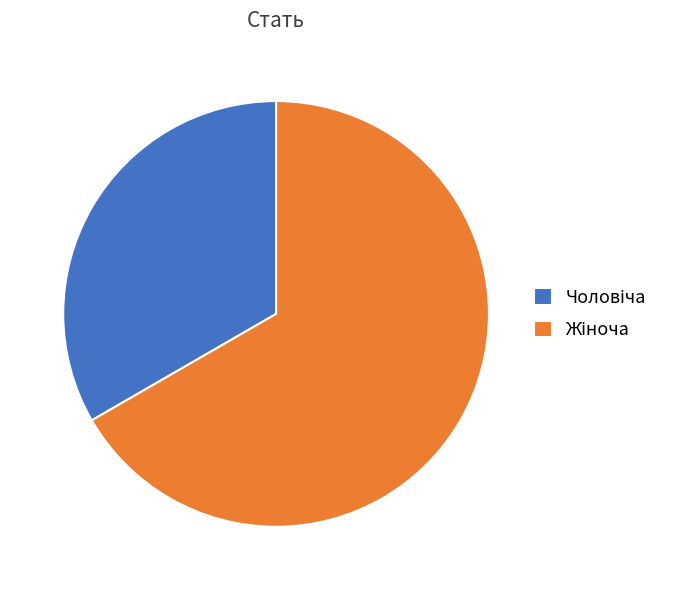

Is there a majority slice in this chart?

Yes